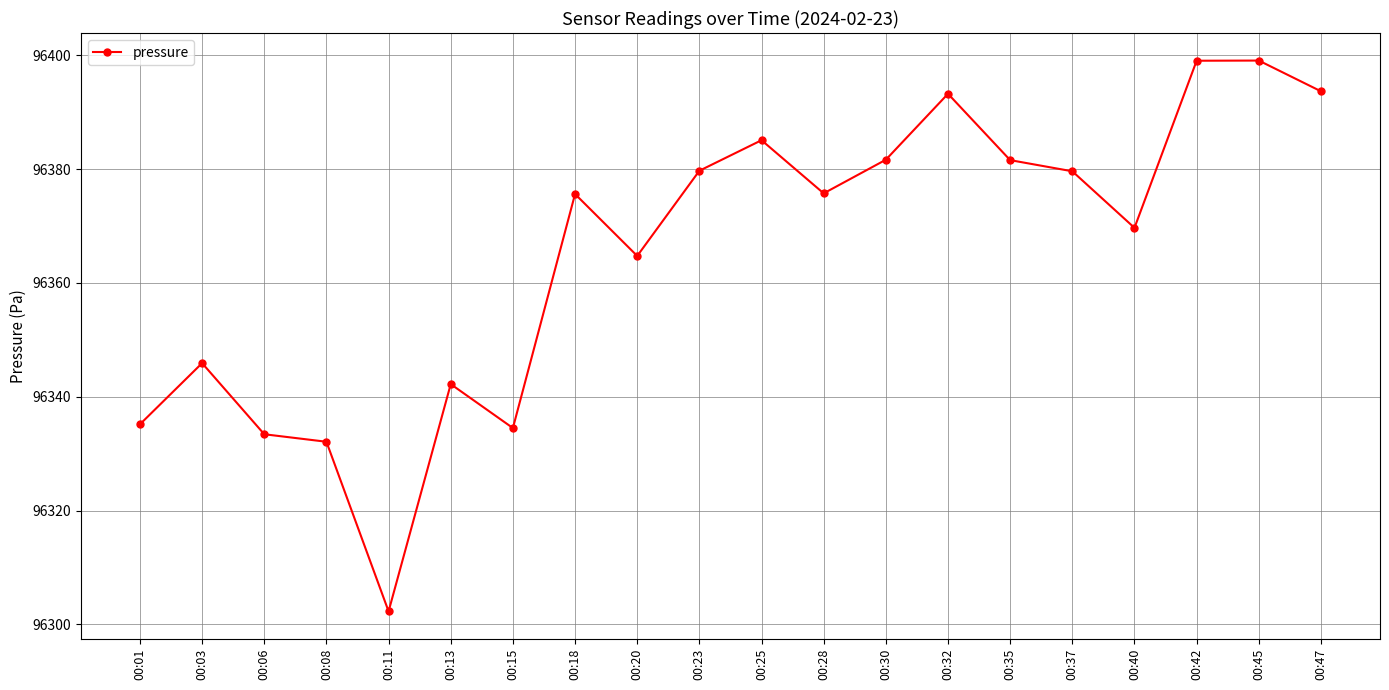

How many lines are shown in the chart?

1